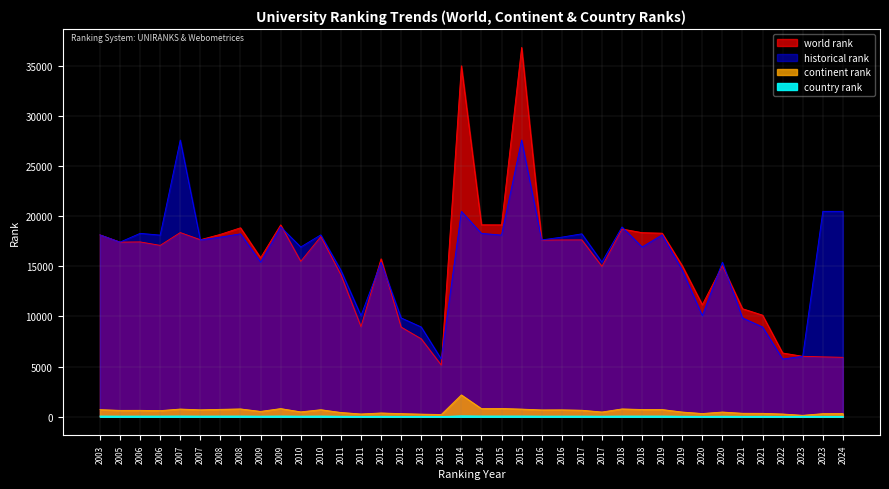

Which series has the largest total across all categories?

historical rank